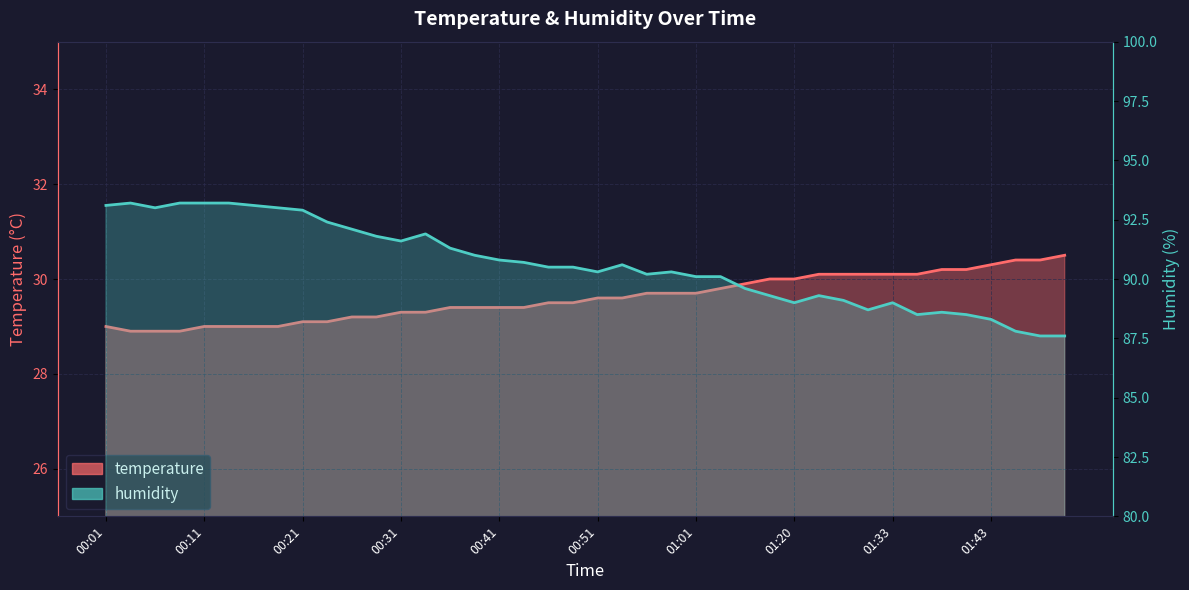

Reading right to left, what are all the values shown in this chart?

temperature: 30.5	30.4	30.4	30.3	30.2	30.2	30.1	30.1	30.1	30.1	30.1	30.0	30.0	29.9	29.8	29.7	29.7	29.7	29.6	29.6	29.5	29.5	29.4	29.4	29.4	29.4	29.3	29.3	29.2	29.2	29.1	29.1	29.0	29.0	29.0	29.0	28.9	28.9	28.9	29.0
humidity: 87.6	87.6	87.8	88.3	88.5	88.6	88.5	89.0	88.7	89.1	89.3	89.0	89.3	89.6	90.1	90.1	90.3	90.2	90.6	90.3	90.5	90.5	90.7	90.8	91.0	91.3	91.9	91.6	91.8	92.1	92.4	92.9	93.0	93.1	93.2	93.2	93.2	93.0	93.2	93.1